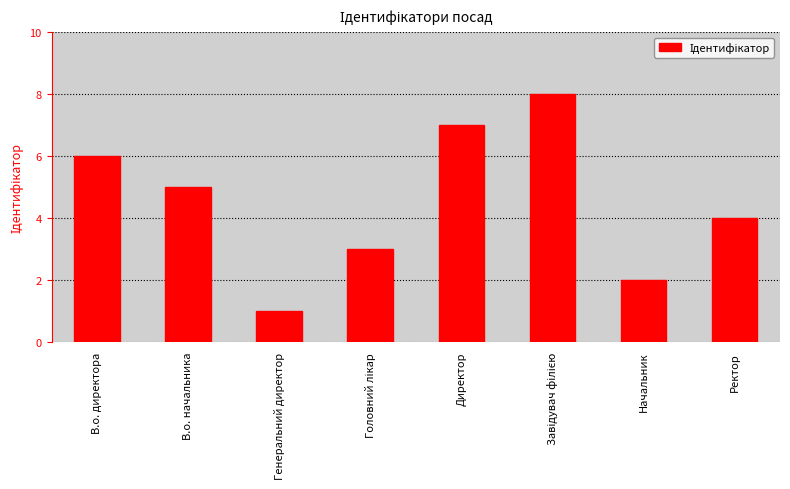

Are the bars horizontal?

No